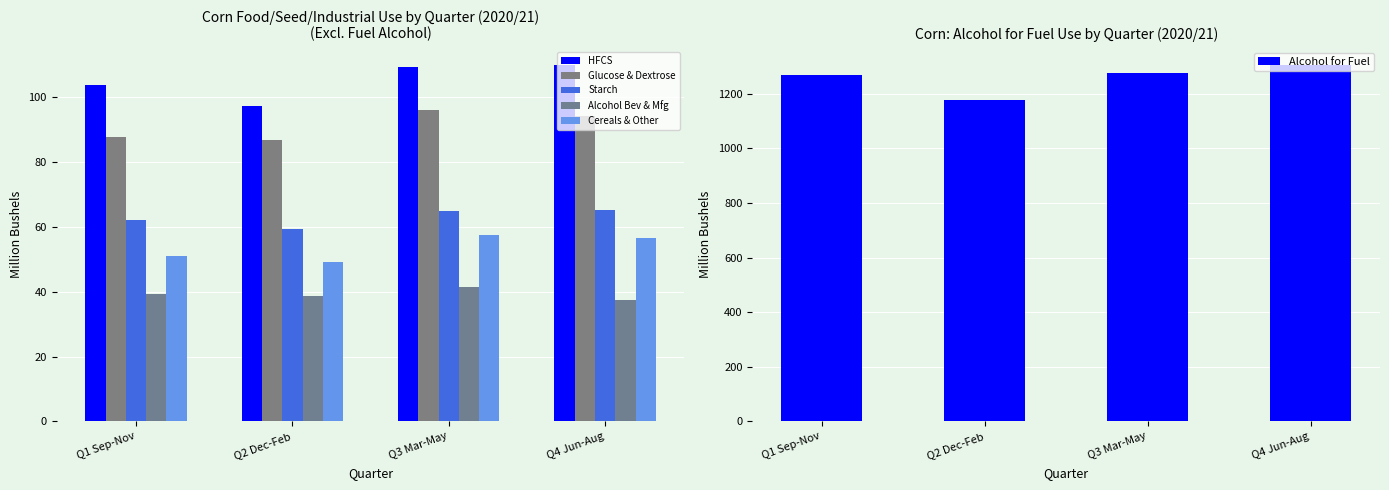

Is the value of Alcohol for Fuel at Q3 Mar-May greater than the value of Starch at Q4 Jun-Aug?

Yes